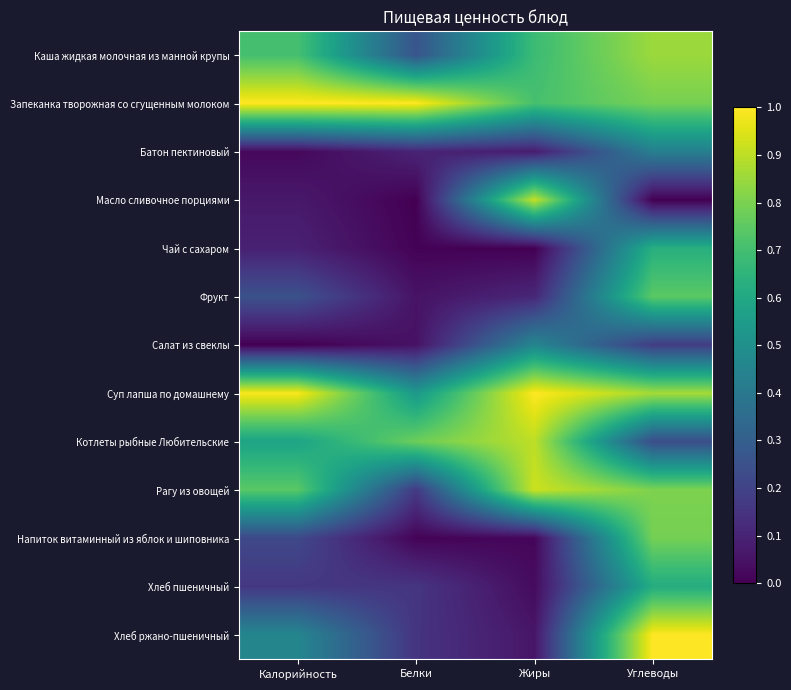

At which category does the chart reach its peak across all series?

Калорийность